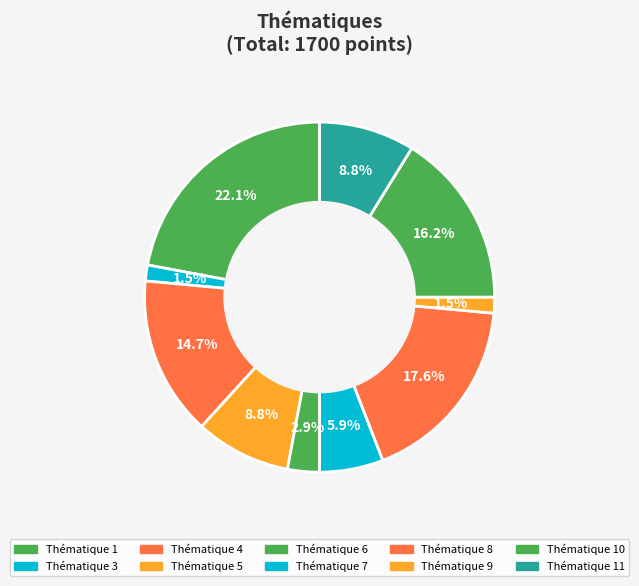

How many slices are in this pie chart?

10